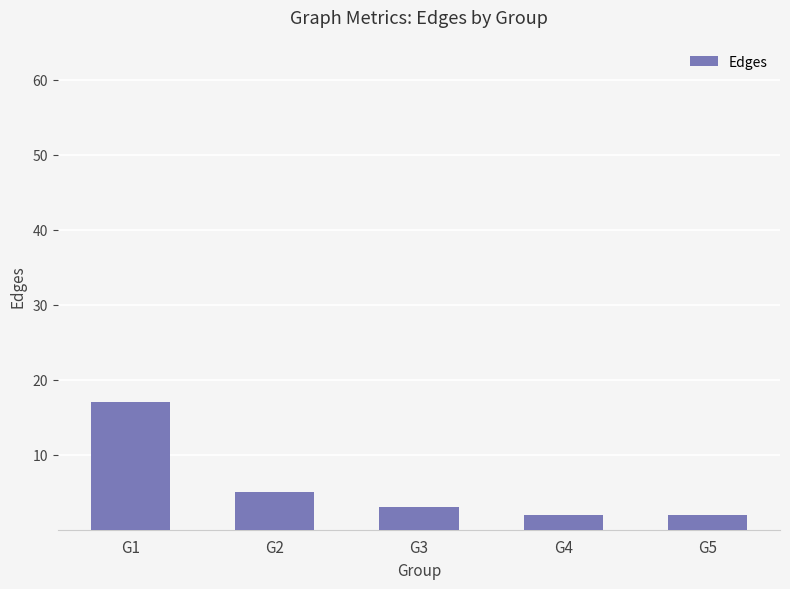

What is the greatest value displayed?

17